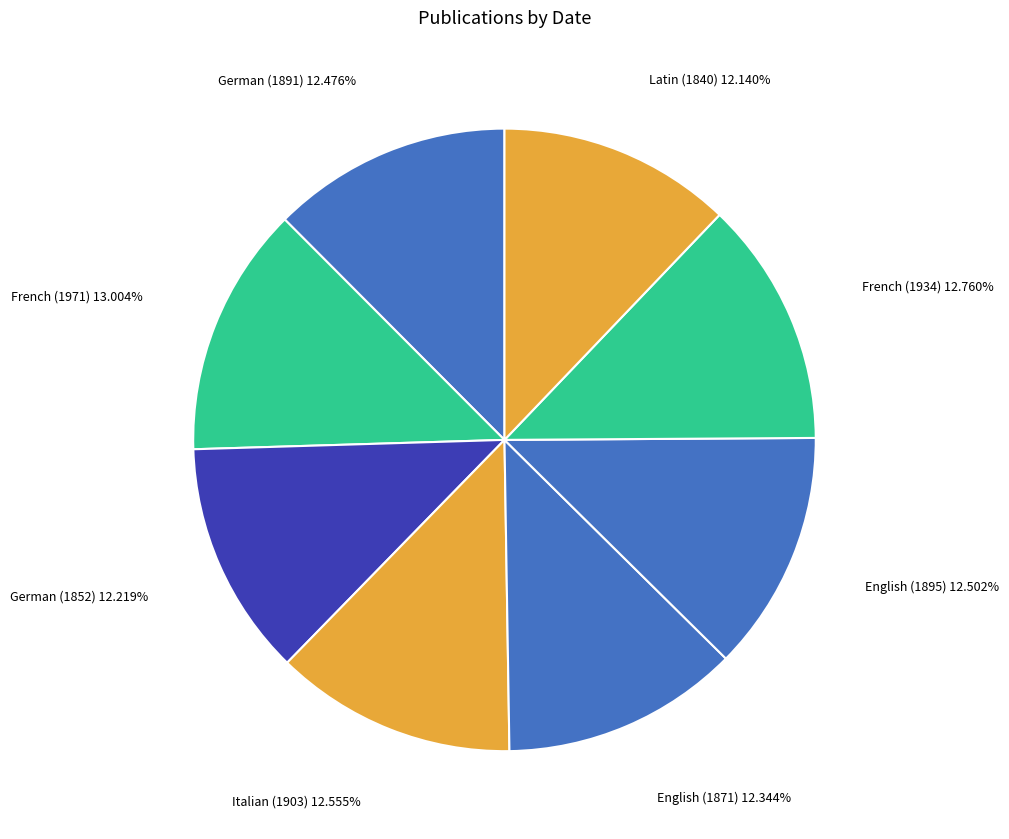

Count the number of slices in the pie.

8